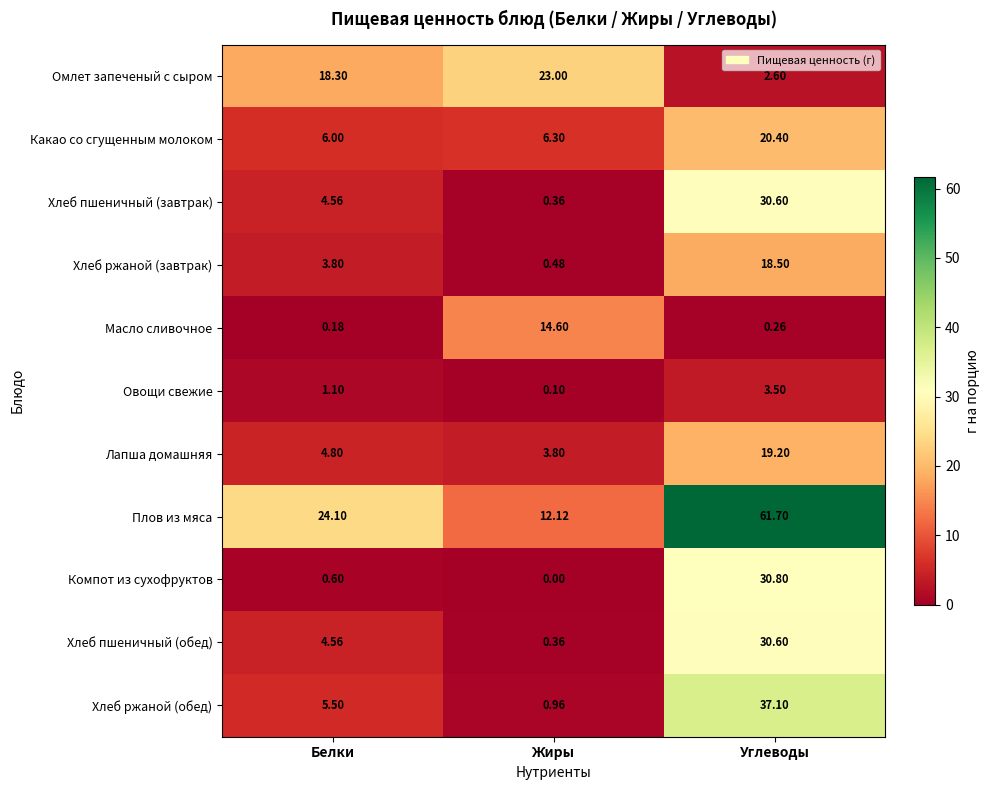

Where is Компот из сухофруктов nearest to the value 15?

Белки